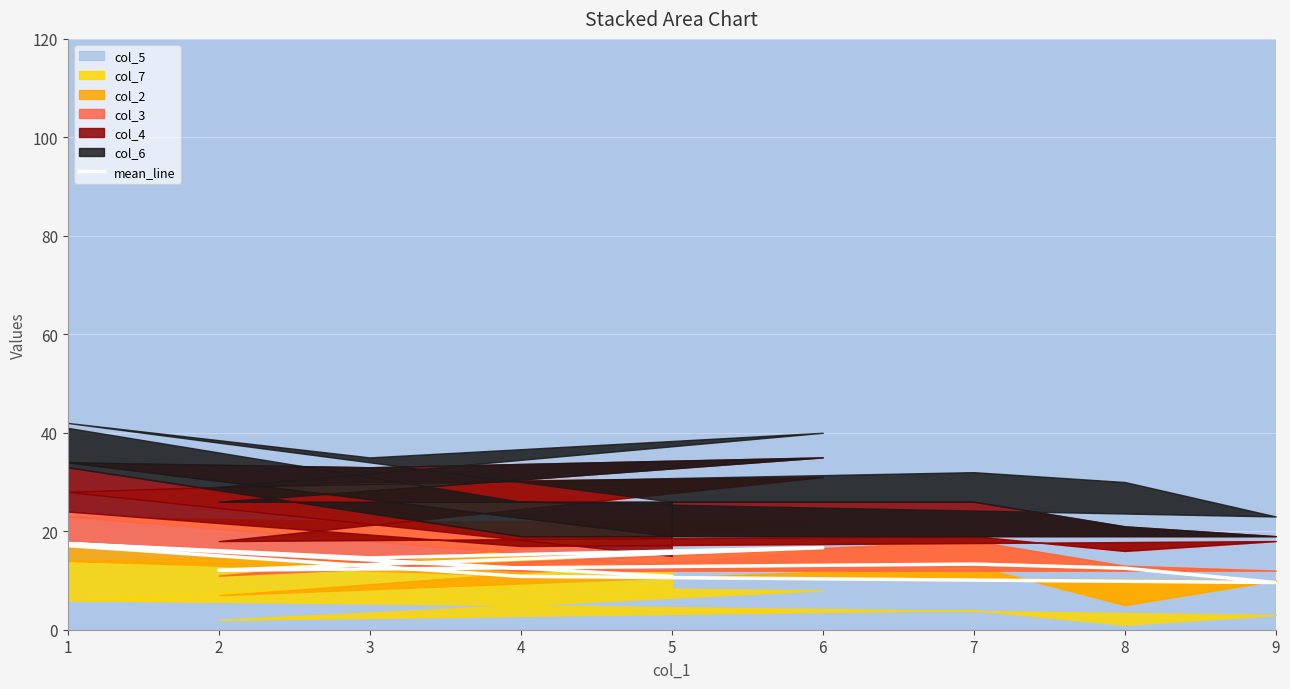

What is the difference between the values at 9 and 1?

0.4